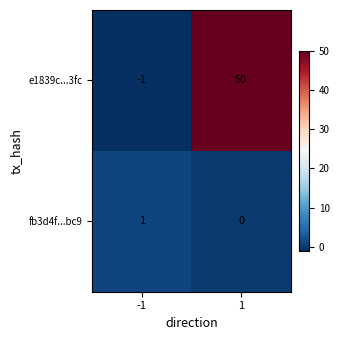

Reading left to right, what are all the values shown in this chart?

e1839c...3fc: -1	50
fb3d4f...bc9: 1	0